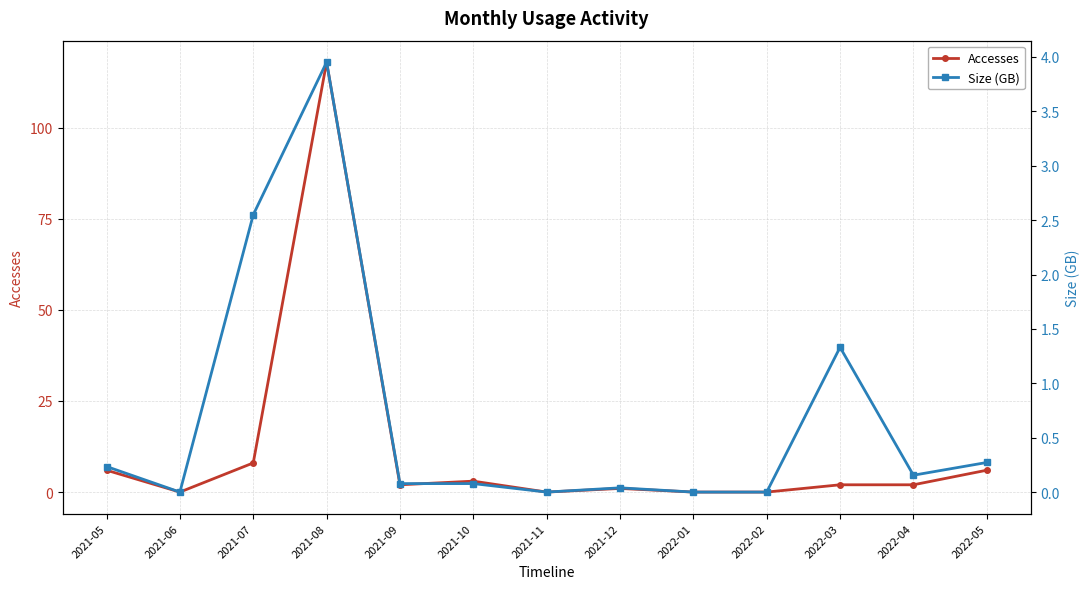

List the labels in order of Size (GB) value, largest first.

2021-08, 2021-07, 2022-03, 2022-05, 2021-05, 2022-04, 2021-09, 2021-10, 2021-12, 2021-06, 2021-11, 2022-01, 2022-02